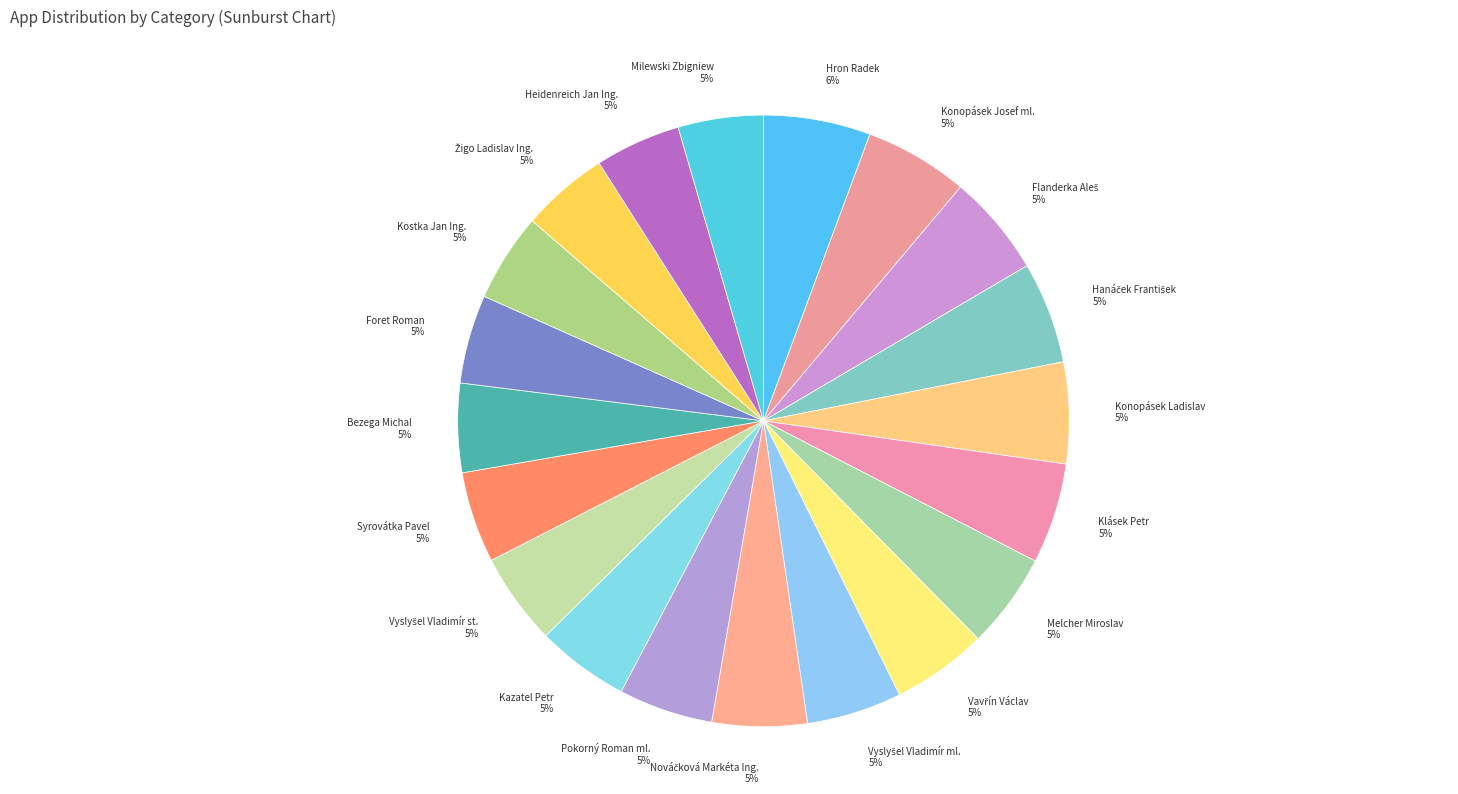

Is Bezega Michal the majority of the pie?

No